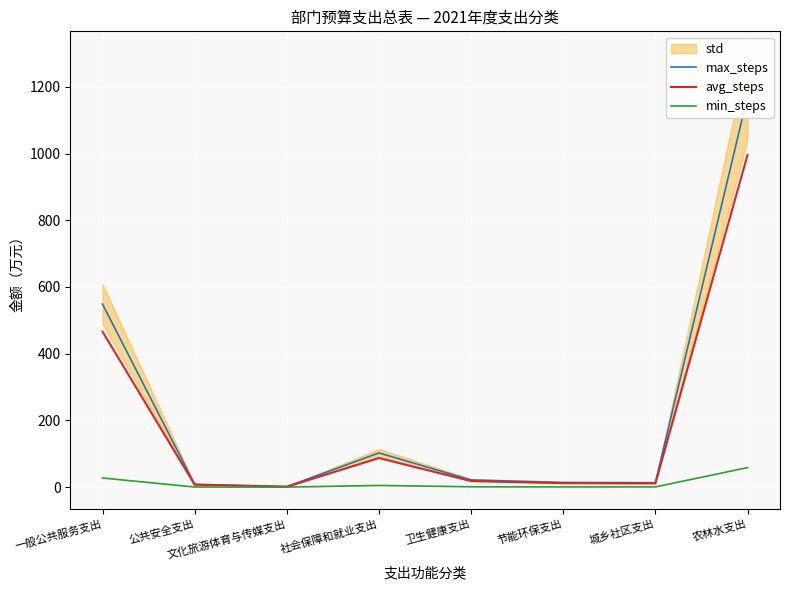

Reading left to right, extract all data points from this chart.

max_steps: 一般公共服务支出=548.5	公共安全支出=8.6	文化旅游体育与传媒支出=1.5	社会保障和就业支出=102.6	卫生健康支出=21.5	节能环保支出=14.0	城乡社区支出=13.2	农林水支出=1171.3
avg_steps: 一般公共服务支出=466.2	公共安全支出=7.3	文化旅游体育与传媒支出=1.3	社会保障和就业支出=87.2	卫生健康支出=18.3	节能环保支出=11.9	城乡社区支出=11.2	农林水支出=995.6
min_steps: 一般公共服务支出=27.4	公共安全支出=0.4	文化旅游体育与传媒支出=0.1	社会保障和就业支出=5.1	卫生健康支出=1.1	节能环保支出=0.7	城乡社区支出=0.7	农林水支出=58.6